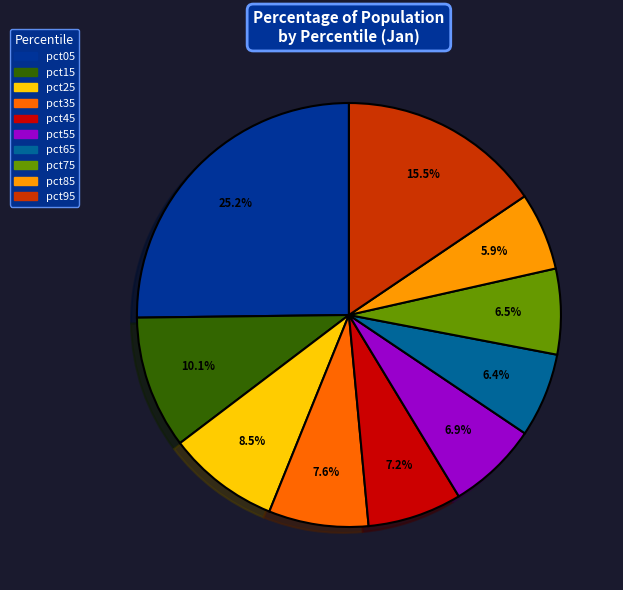

How many segments does this pie chart have?

10